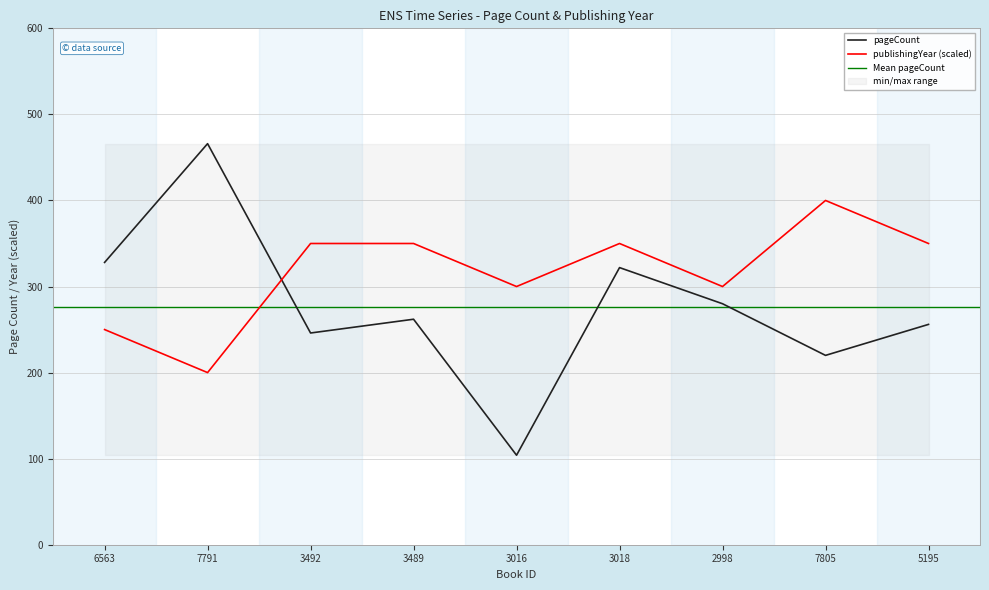

At which label does pageCount first exceed 262?

6563